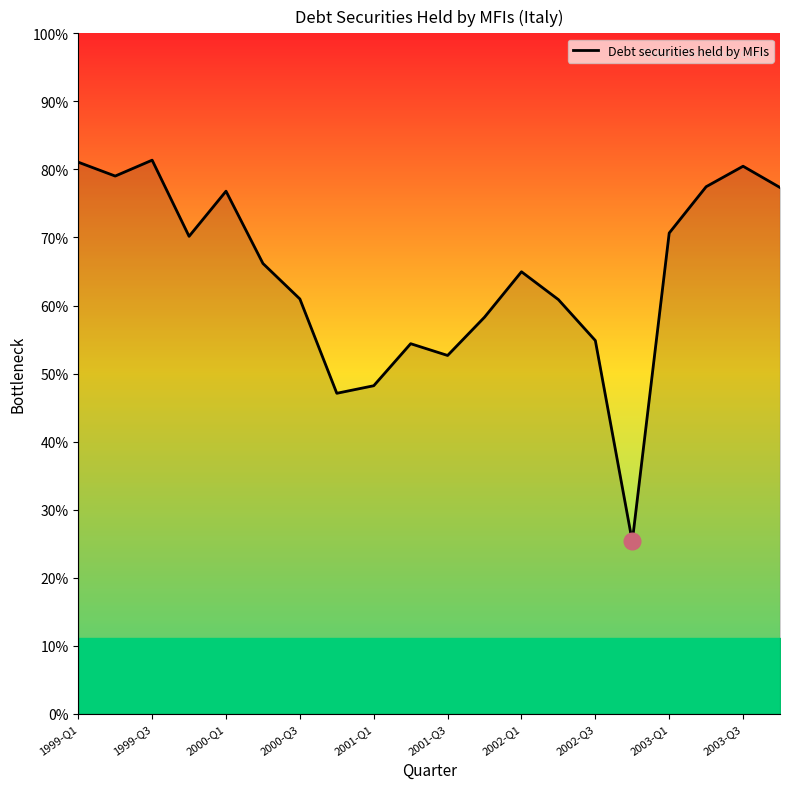

At which category does the chart reach its minimum across all series?

15